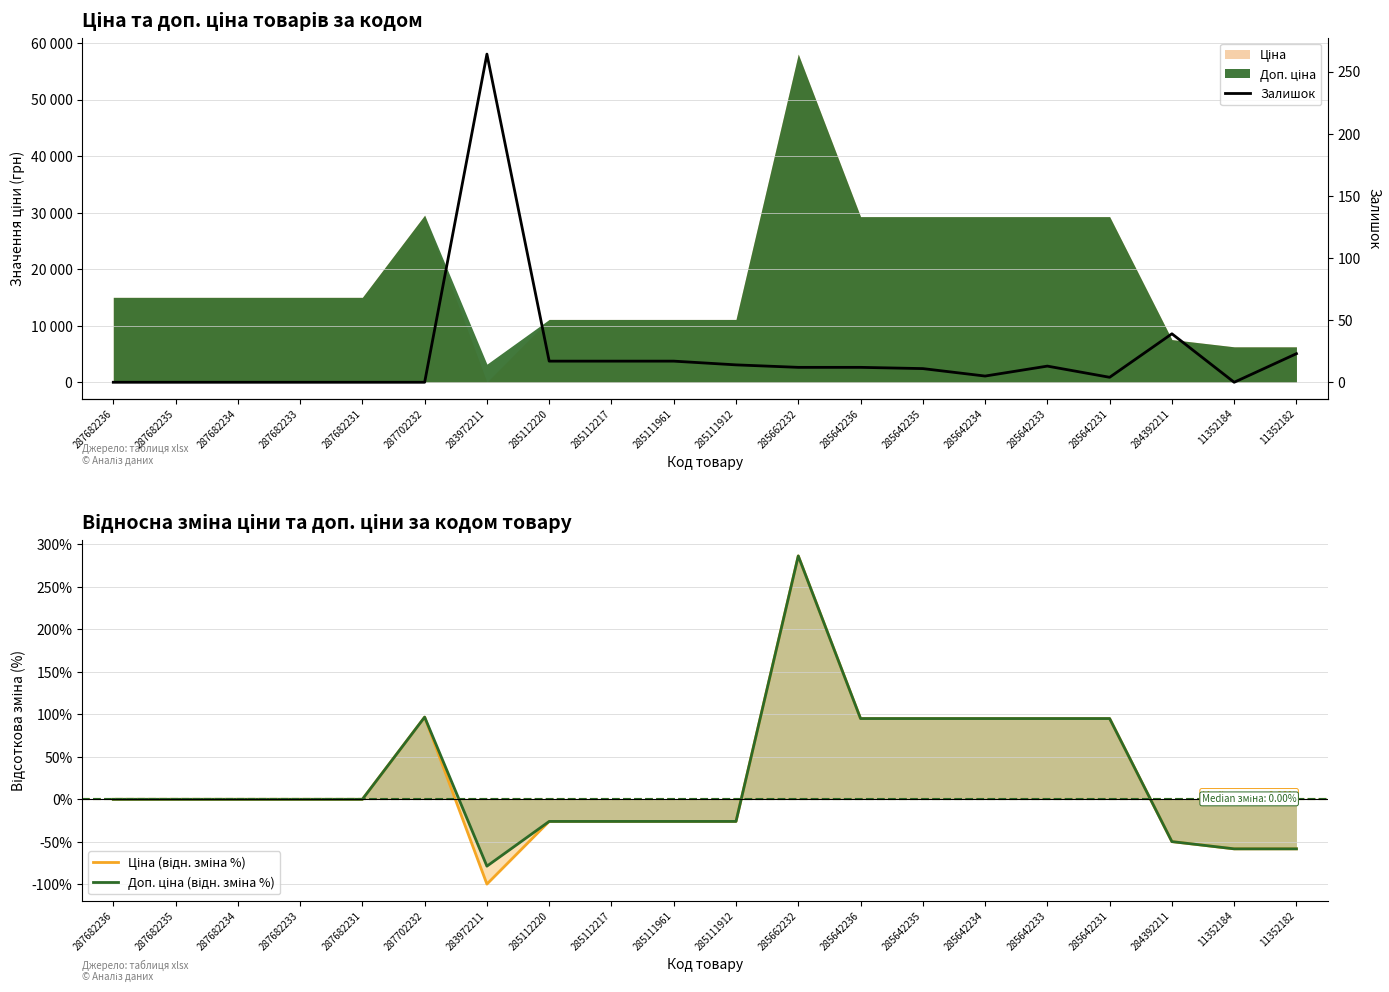

Reading right to left, extract all data points from this chart.

Ціна (відн. зміна %): -58.3	-58.3	-49.8	95.0	95.0	95.0	95.0	95.0	286.4	-26.0	-26.0	-26.0	-26.0	-99.8	96.7	0.0	0.0	0.0	0.0	0.0
Доп. ціна (відн. зміна %): -58.3	-58.3	-49.8	95.0	95.0	95.0	95.0	95.0	286.4	-26.0	-26.0	-26.0	-26.0	-78.7	96.7	0.0	0.0	0.0	0.0	0.0
Залишок: 23.0	0.0	39.0	4.0	13.0	5.0	11.0	12.0	12.0	14.0	17.0	17.0	17.0	264.0	0.0	0.0	0.0	0.0	0.0	0.0